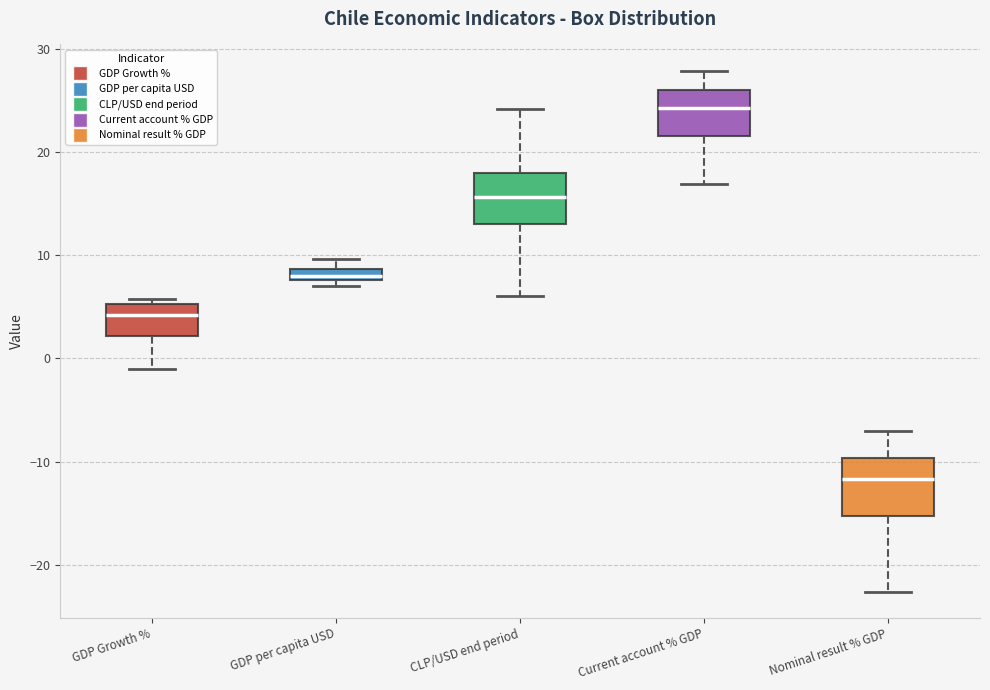

Where does the upper whisker of the box for Nominal result % GDP end on the y-axis? The values are not printed on the chart, so give them approximately, as read against the axis.

-7